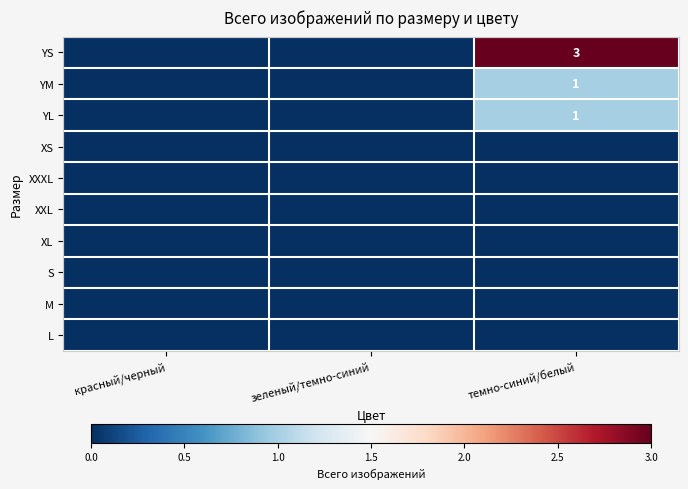

The value of YL at темно-синий/белый is 2. True or false?

False